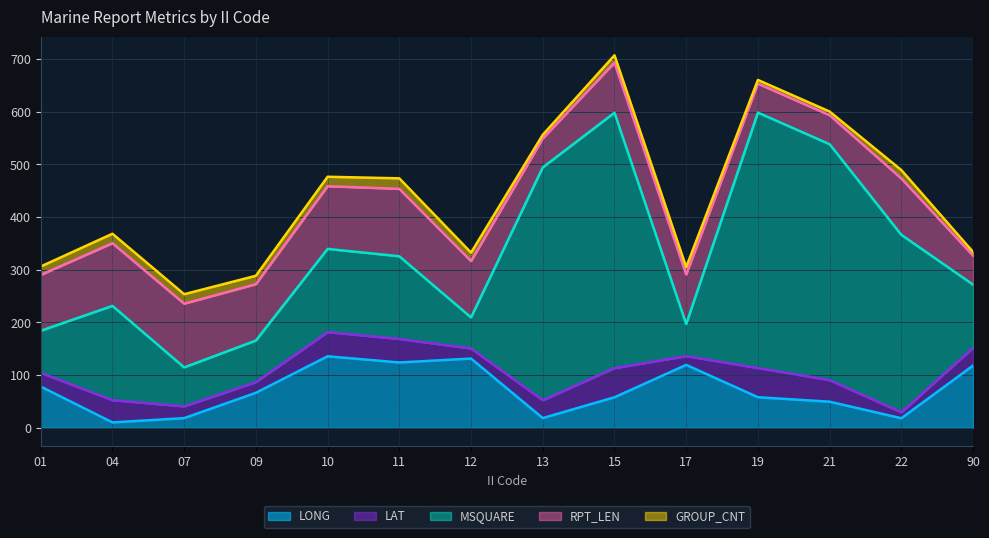

How many data points does each series have?

14